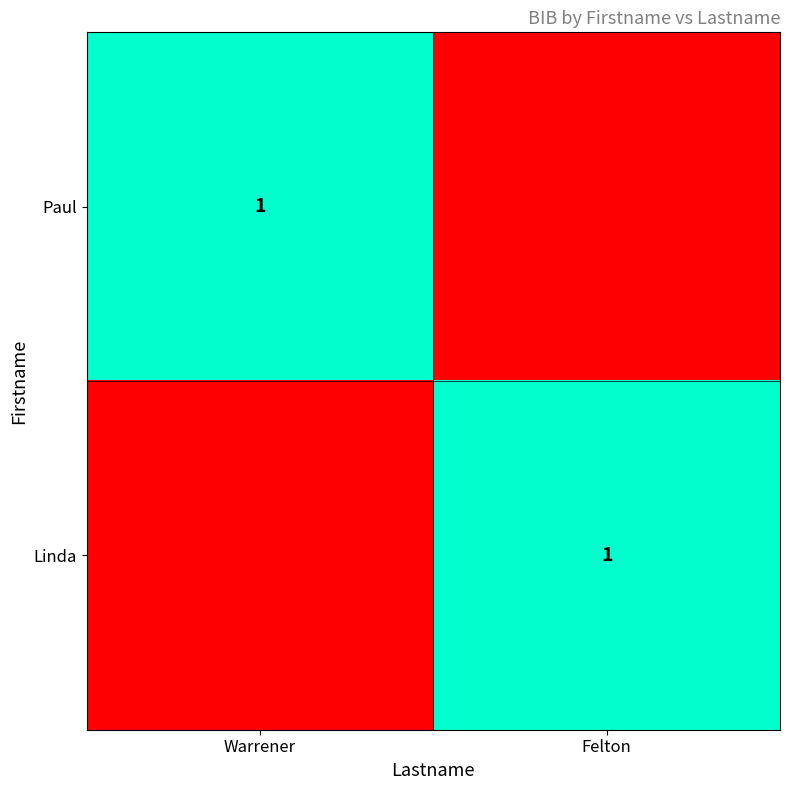

Is it true that Paul equals 1 at Warrener?

True